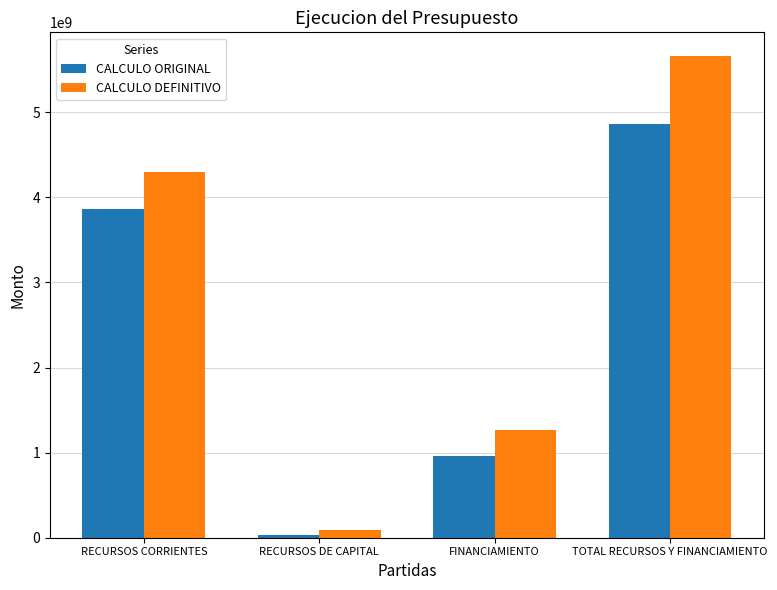

How many CALCULO ORIGINAL values are between 961388911 and 4861151252?

3